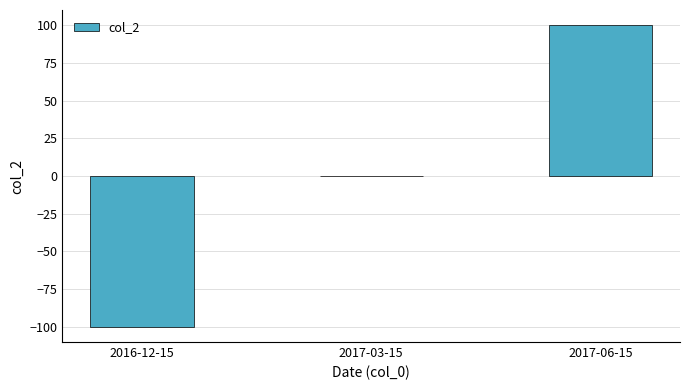

The value at 2017-06-15 is 34. True or false?

False